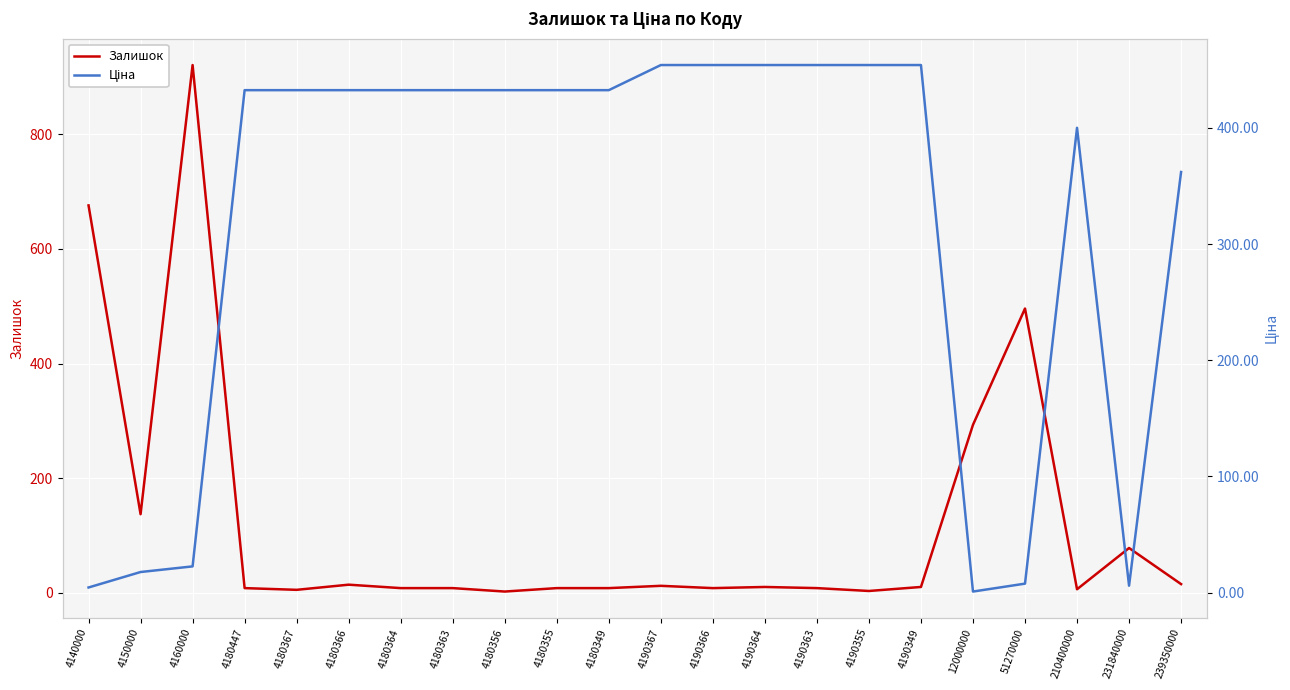

Which has a higher value, 4190363 or 4190367?

4190367